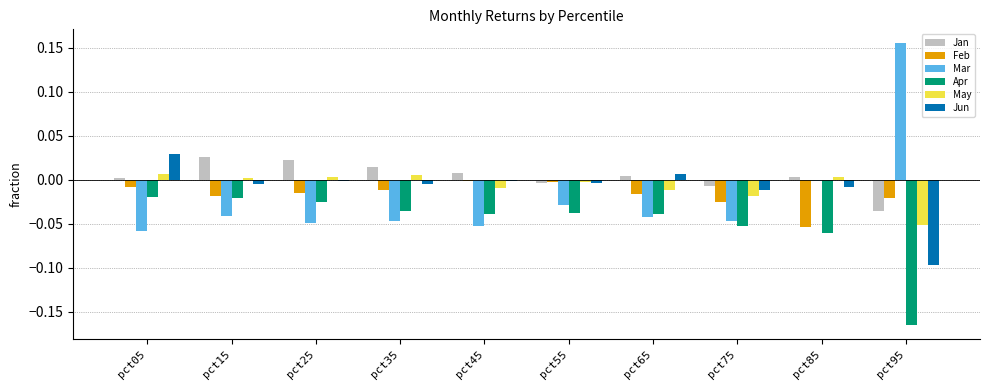

Count the number of data series in this chart.

6